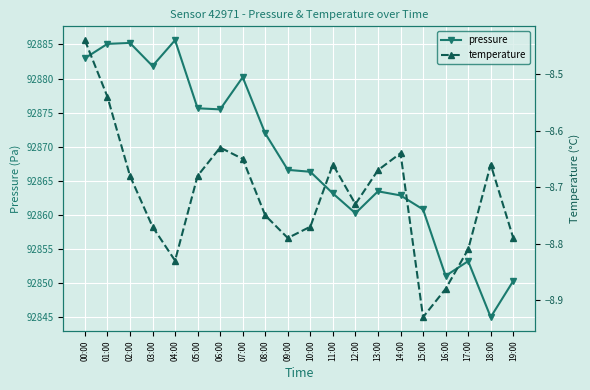

Rank the series by their maximum value, from lowest to highest.

temperature, pressure